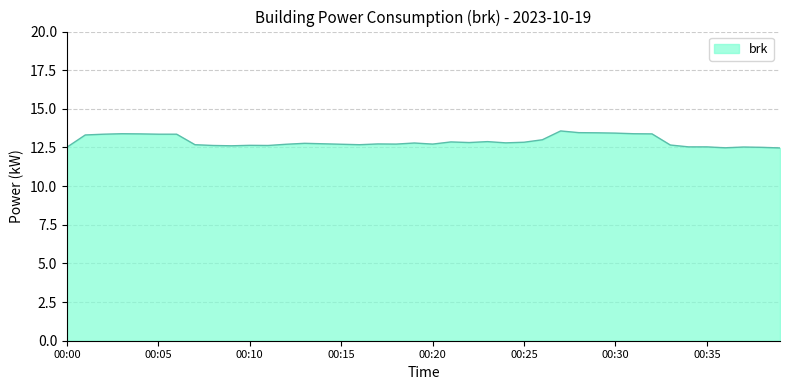

What is the difference between the maximum and minimum values?

1.1